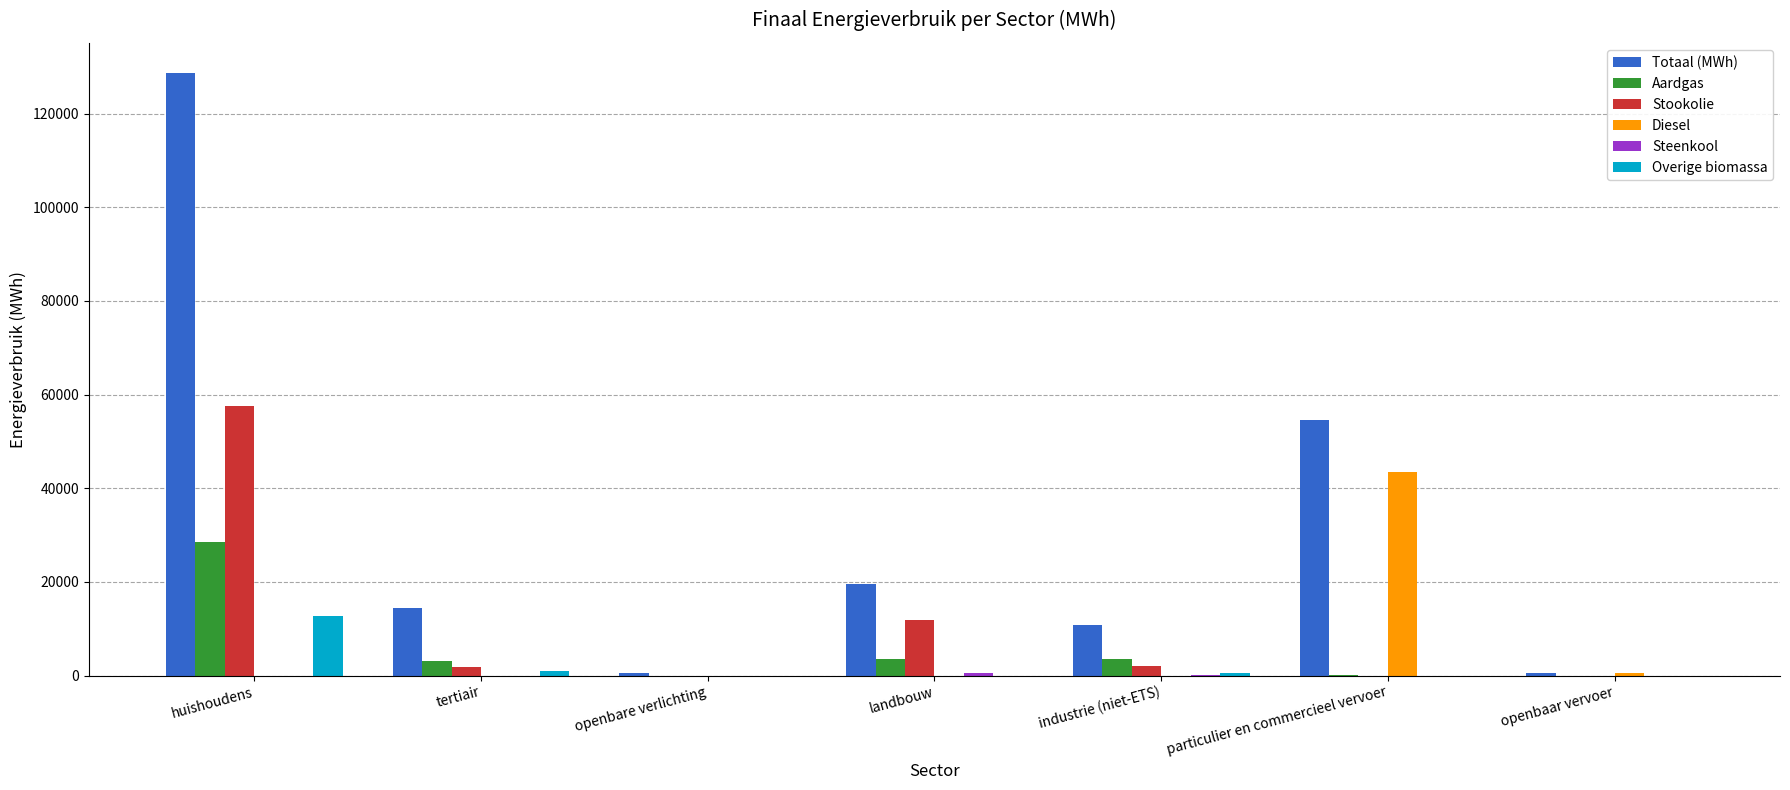

Read the Overige biomassa value at huishoudens.

12729.2